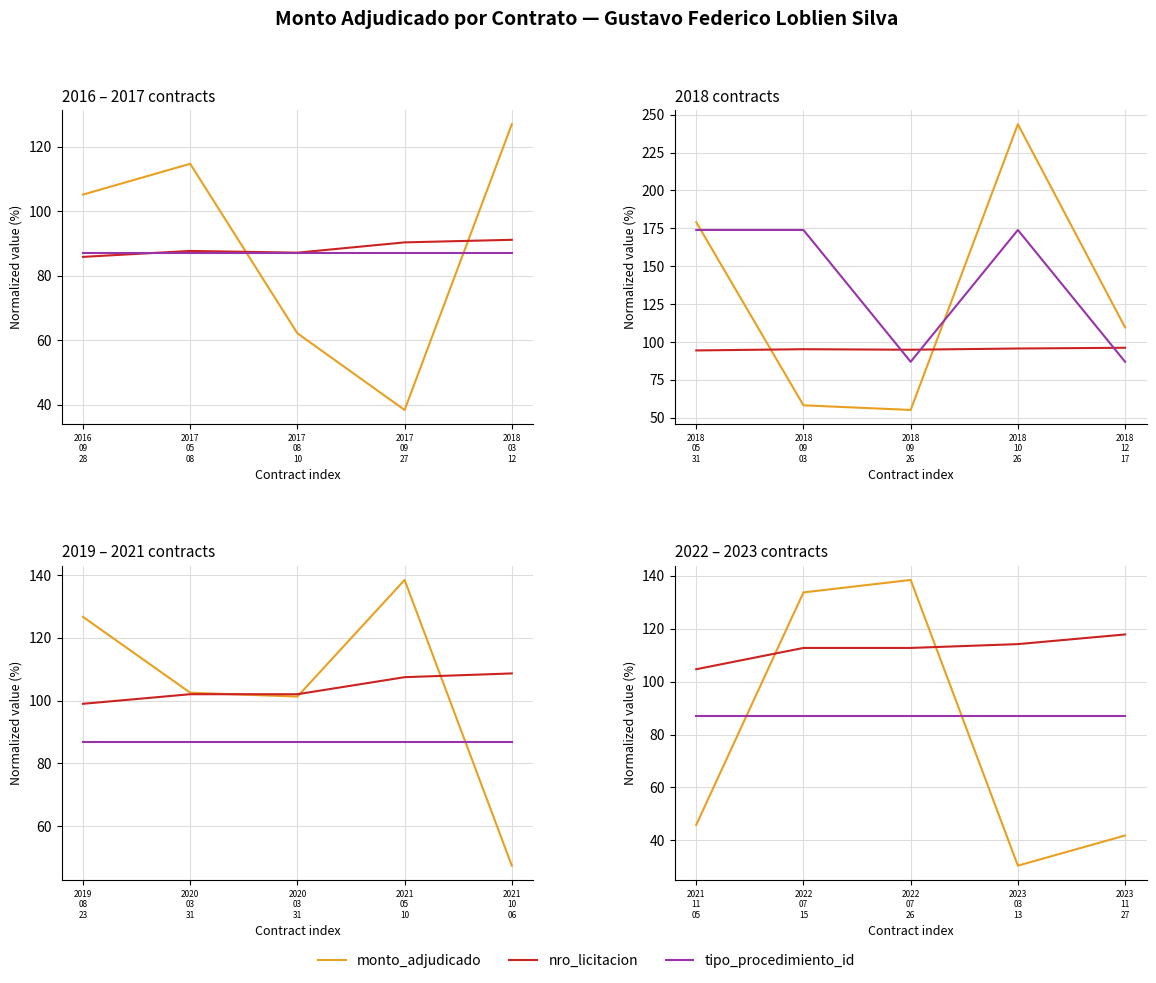

At which label does tipo_procedimiento_id reach its peak?

2021 11 05